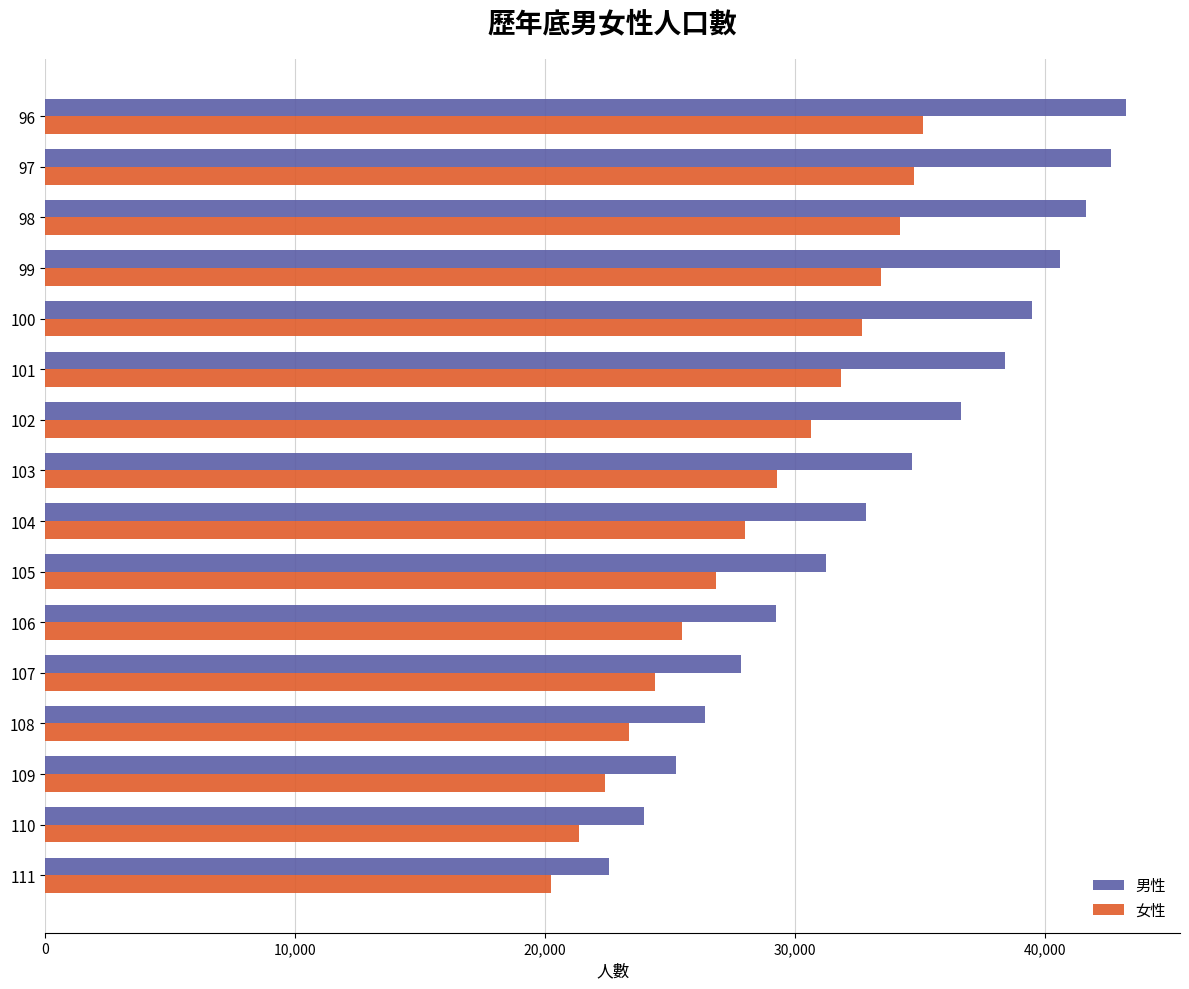

What is the average value of the 男性 series?

33532